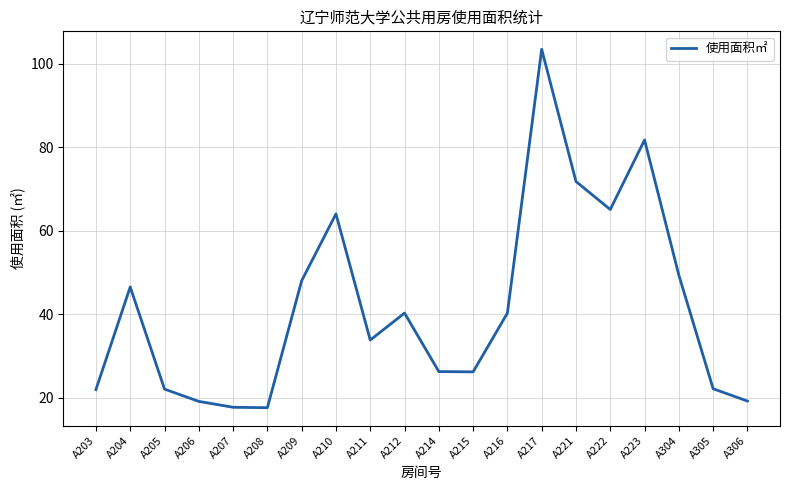

Is it true that the value at A305 is 10.7?

False